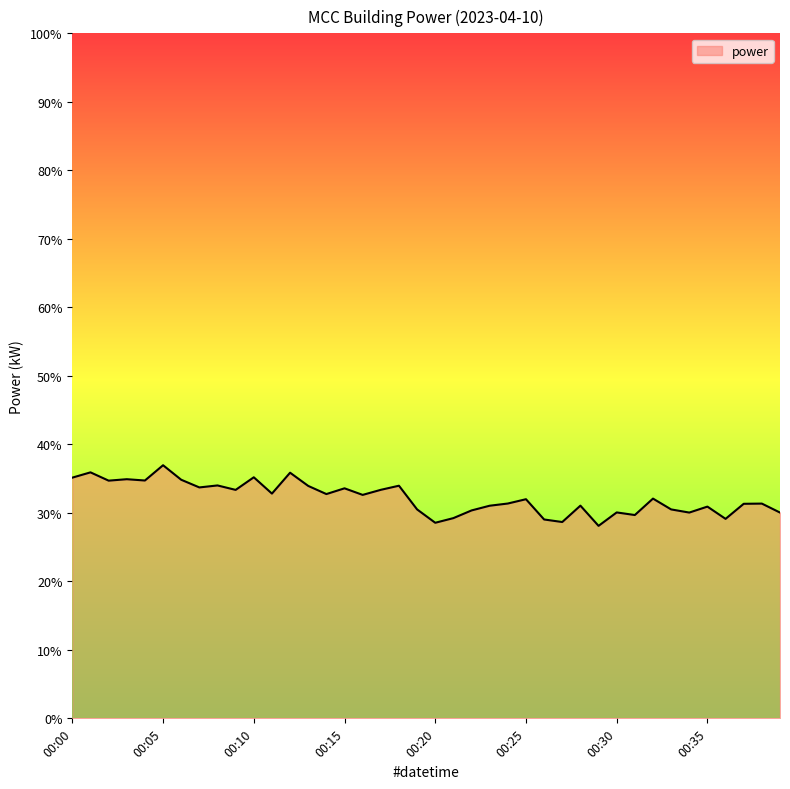

What is the greatest value displayed?

37.0